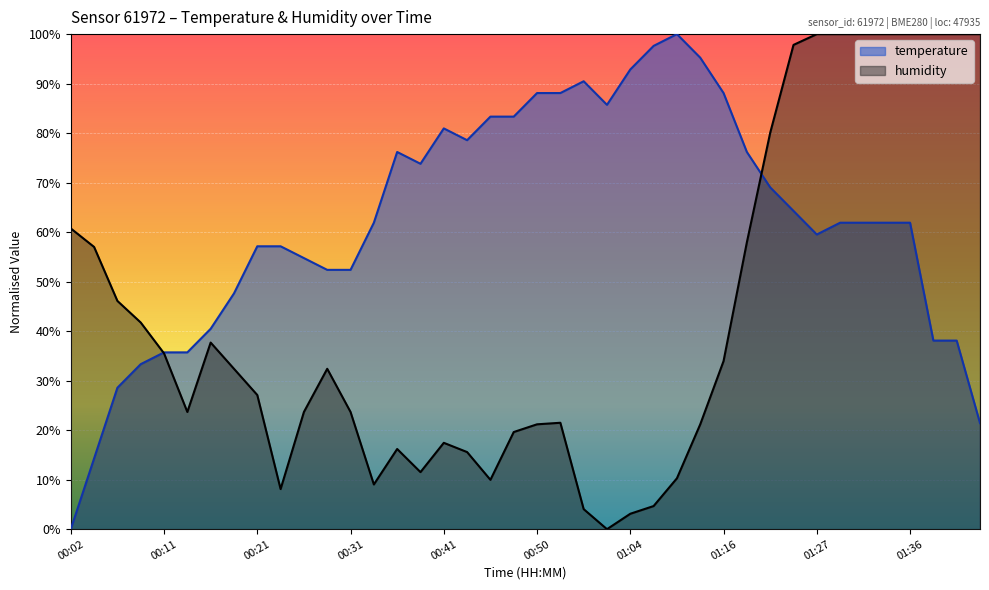

Is it true that humidity equals 0.1 at 01:14?

False